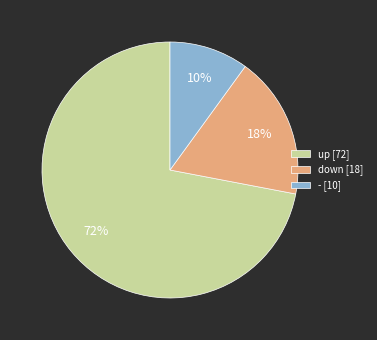

To the nearest percent, what is the average slice percentage?

33%